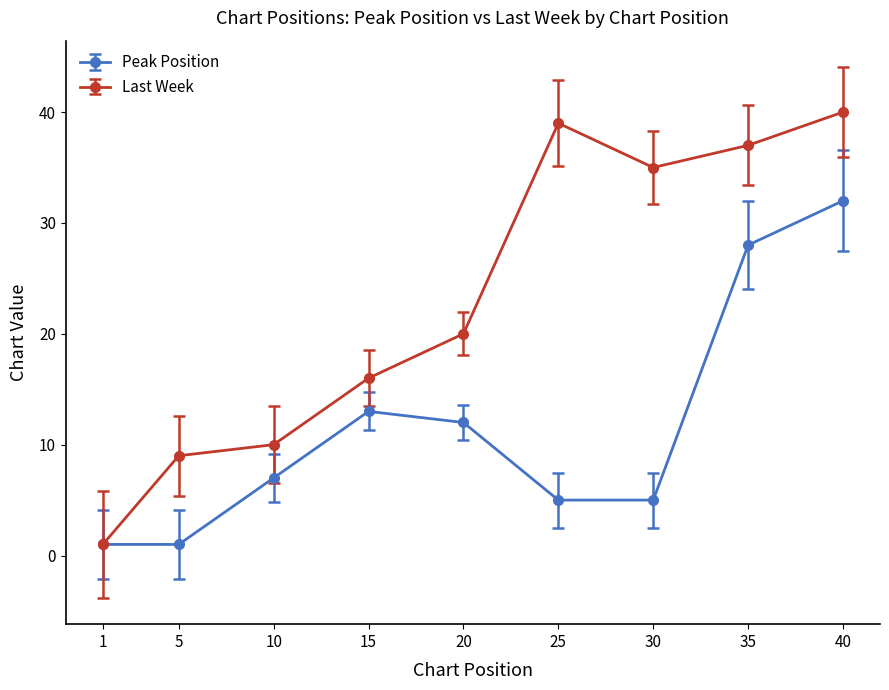

What is the highest value of the Peak Position series?

32